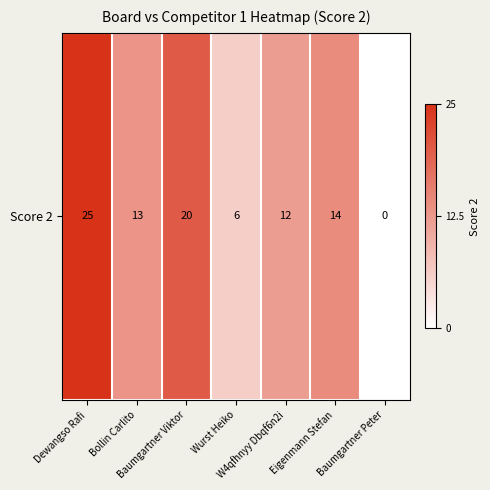

True or false: the data shows 13 at Bollin Carlito.

True